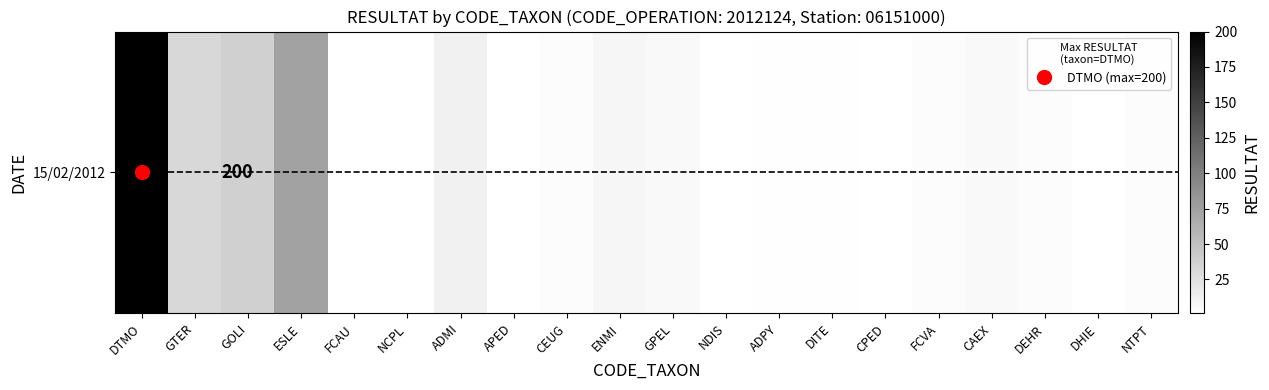

Reading left to right, what are all the values shown in this chart?

200	32	38	74	1	1	12	1	4	8	6	1	2	2	1	4	6	4	1	4